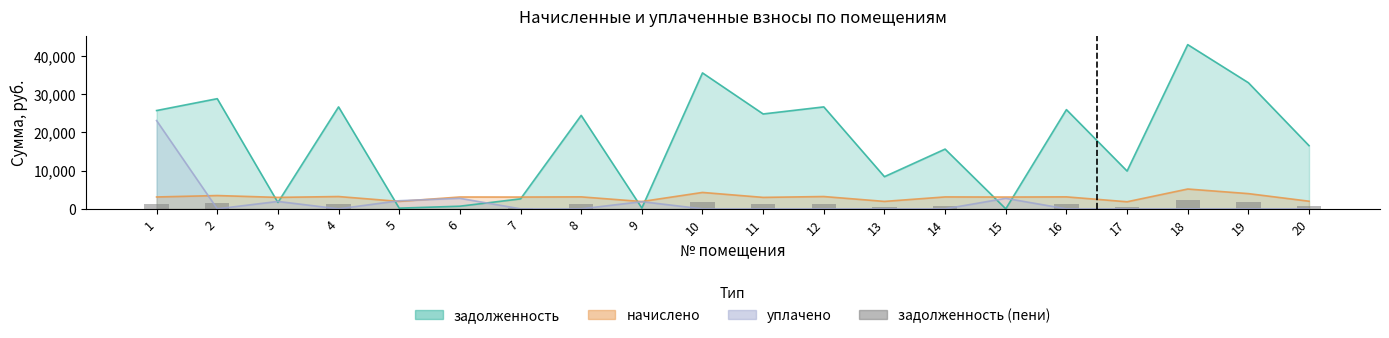

Is it true that the value at 3 is 30.0?

False